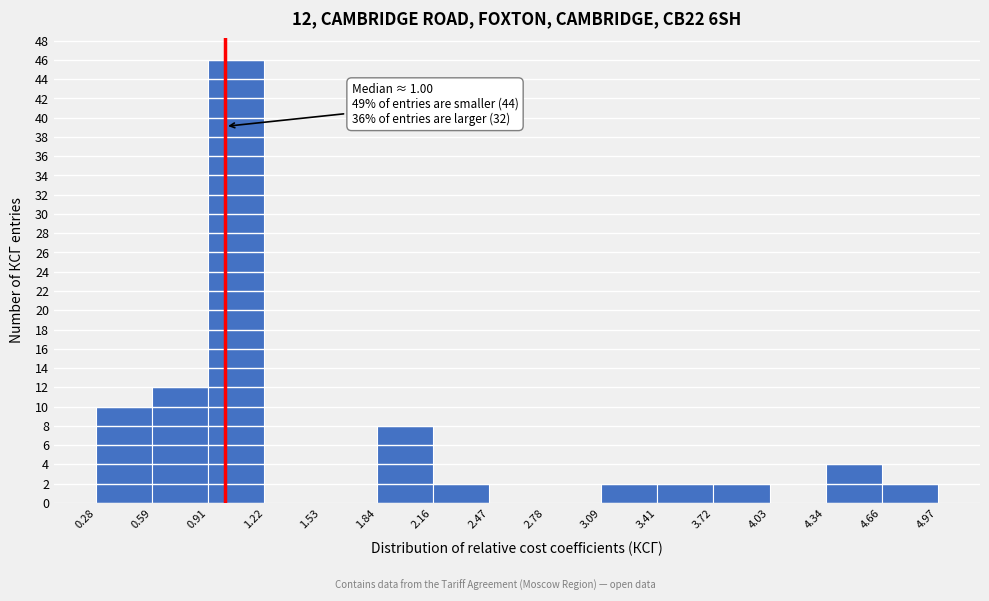

Which range on the x-axis has the tallest bar?

0.91 to 1.22